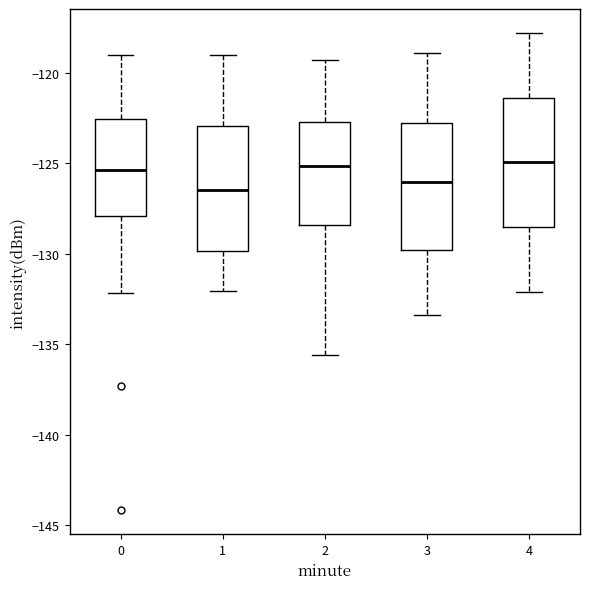

Reading left to right, transcribe this box plot: for each box, give where its median line is, the range the box spans, and where its two whiskers end, as read against the y-axis. The values are not printed on the chart, so give them approximately, as read against the axis.

0: median -125.5, box -128.0 to -122.5, whiskers -132.0 to -119.0
1: median -126.5, box -130.0 to -123.0, whiskers -132.0 to -119.0
2: median -125.0, box -128.5 to -122.5, whiskers -135.5 to -119.5
3: median -126.0, box -130.0 to -123.0, whiskers -133.5 to -119.0
4: median -125.0, box -128.5 to -121.5, whiskers -132.0 to -118.0